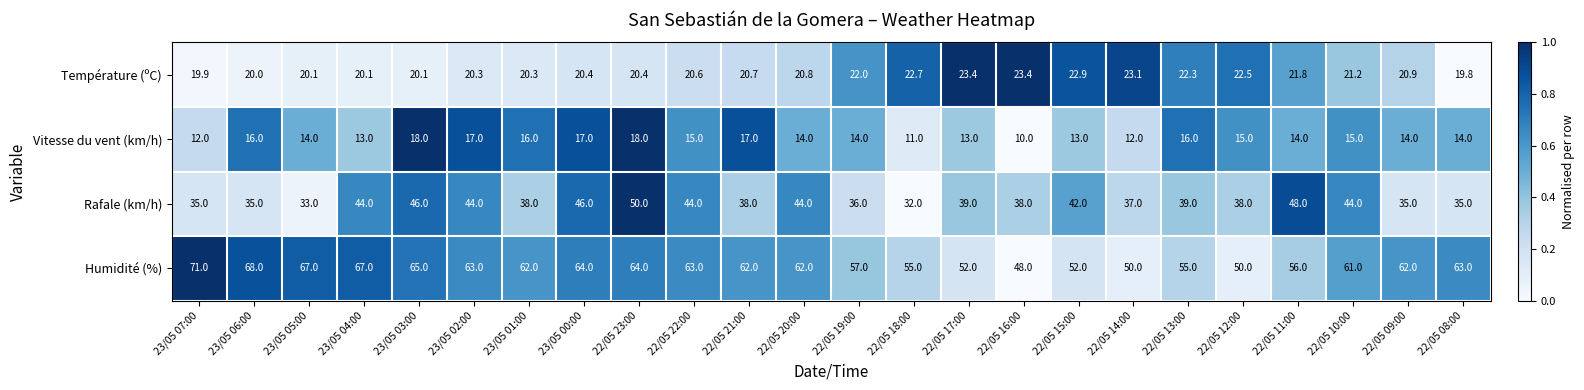

Which category has the highest value across all series?

23/05 07:00